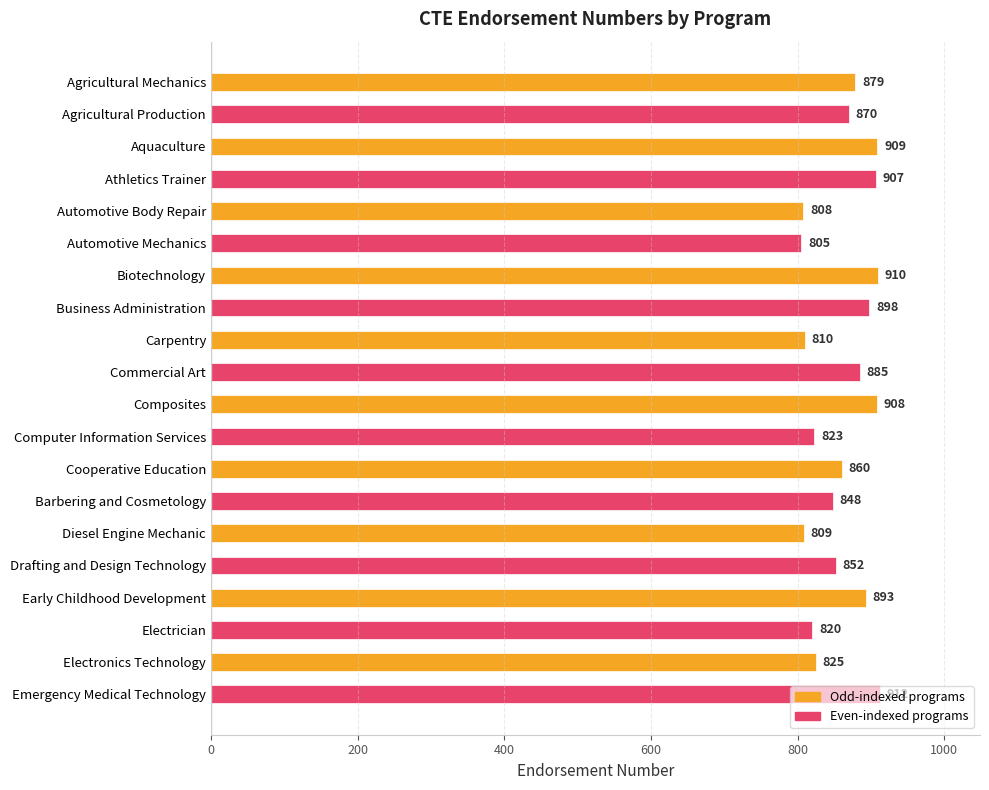

List the labels in order of value, smallest first.

Automotive Mechanics, Automotive Body Repair, Diesel Engine Mechanic, Carpentry, Electrician, Computer Information Services, Electronics Technology, Barbering and Cosmetology, Drafting and Design Technology, Cooperative Education, Agricultural Production, Agricultural Mechanics, Commercial Art, Early Childhood Development, Business Administration, Athletics Trainer, Composites, Aquaculture, Biotechnology, Emergency Medical Technology